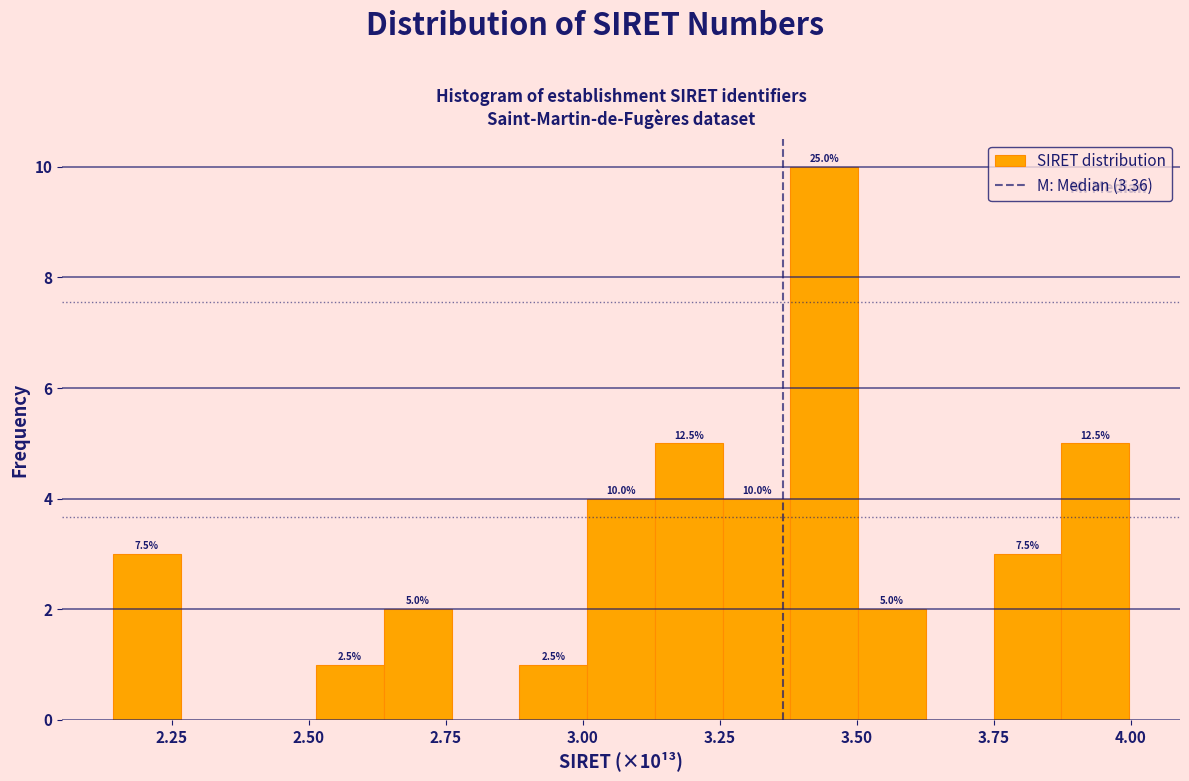

Read against the x-axis, roughly where is the centre of the tallest bar?

3.45